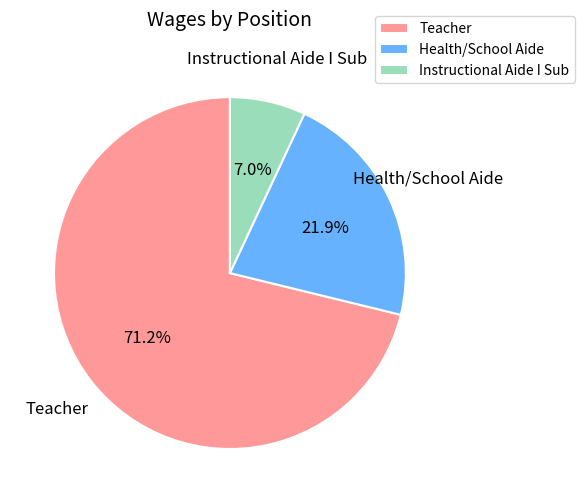

Count the number of slices in the pie.

3